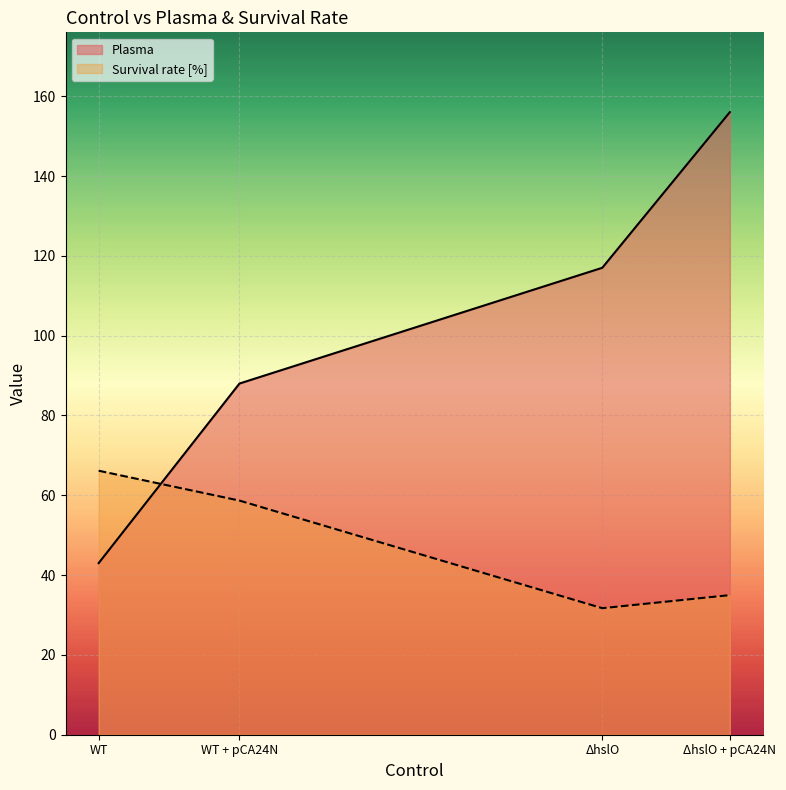

Which label corresponds to the smallest value in the chart?

ΔhslO